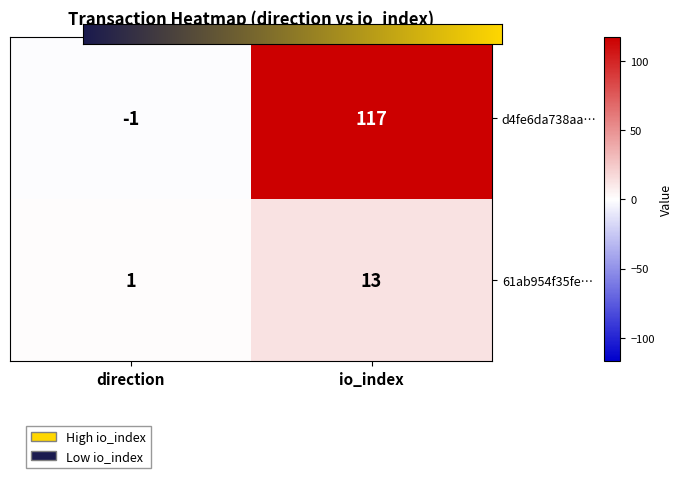

List the series in order of their overall mean, lowest first.

61ab954f35fe…, d4fe6da738aa…